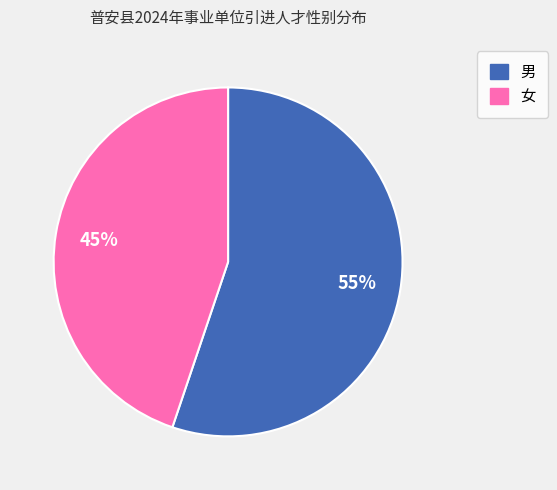

Which slice represents more than half of the pie?

男